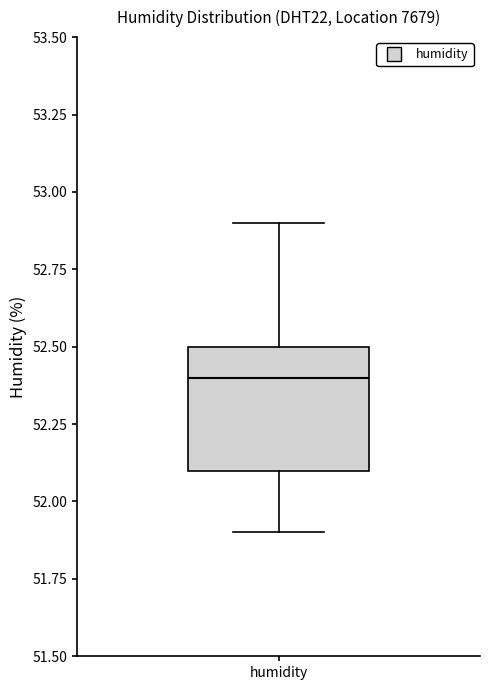

Read this box plot against the y-axis: the position of the median line, the range covered by the box, and the ends of both whiskers. The values are not printed on the chart, so give them approximately, as read against the axis.

median 52.4, box 52.1 to 52.5, whiskers 51.9 to 52.9